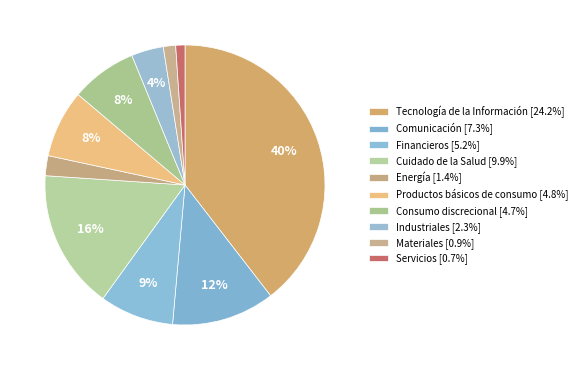

Between Financieros and Tecnología de la Información, which is larger?

Tecnología de la Información